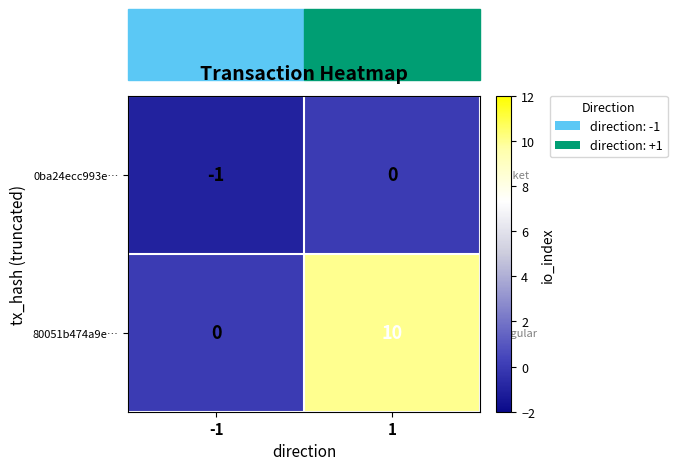

What is the spread (max minus min) of values at 1?

10